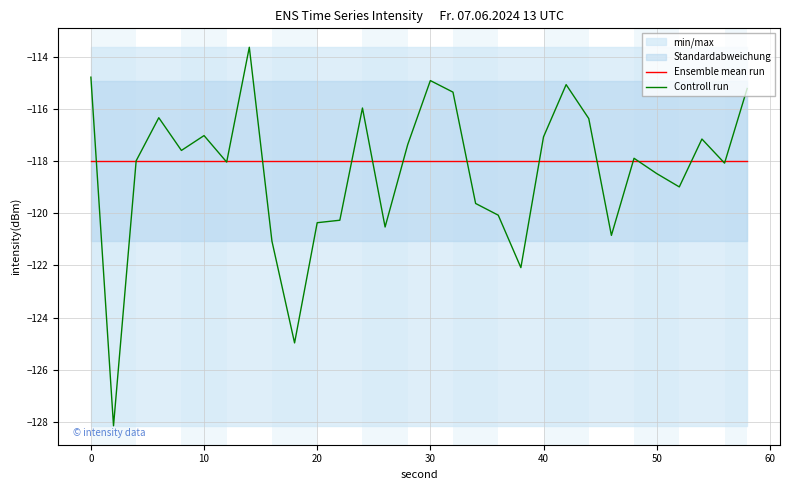

Rank the series by their maximum value, from lowest to highest.

Ensemble mean run, Controll run